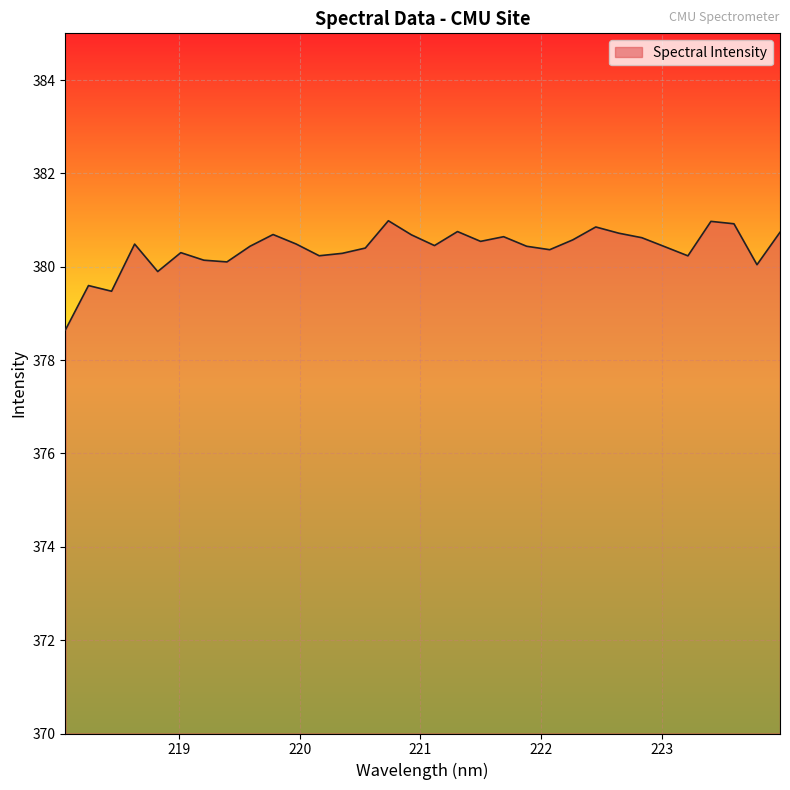

What is the maximum value shown in the chart?

381.0